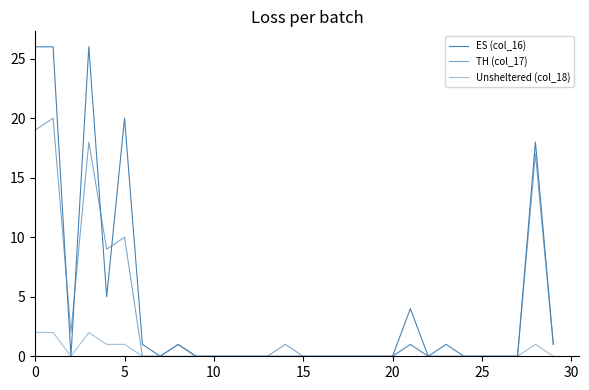

How many lines are shown in the chart?

3